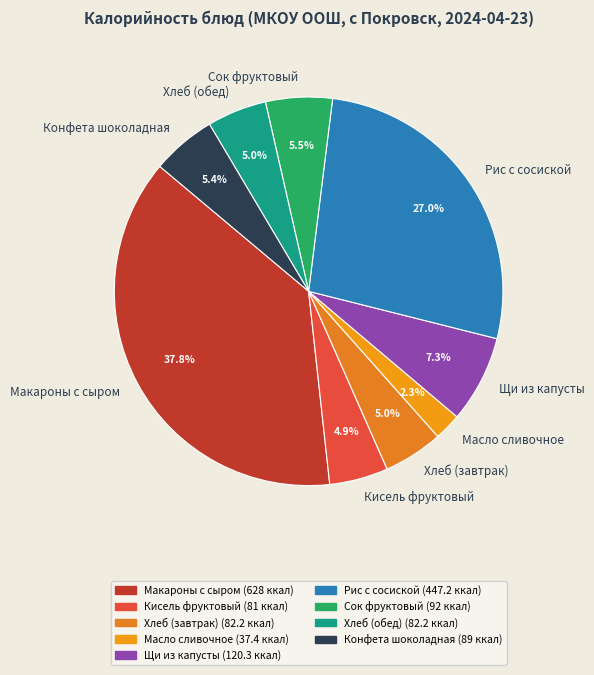

Is there any slice that represents more than half of the pie?

No